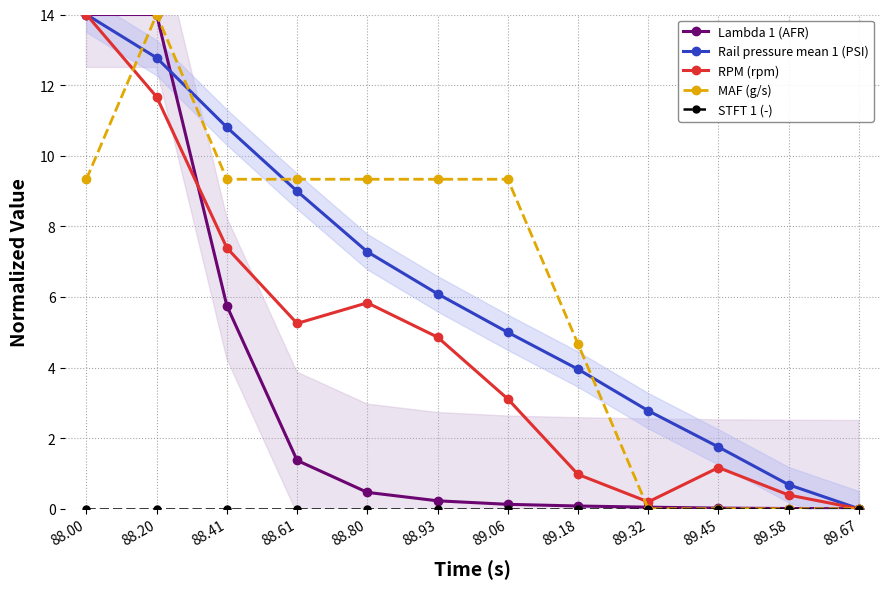

Is the value of MAF (g/s) at 89.58 greater than the value of RPM (rpm) at 89.06?

No